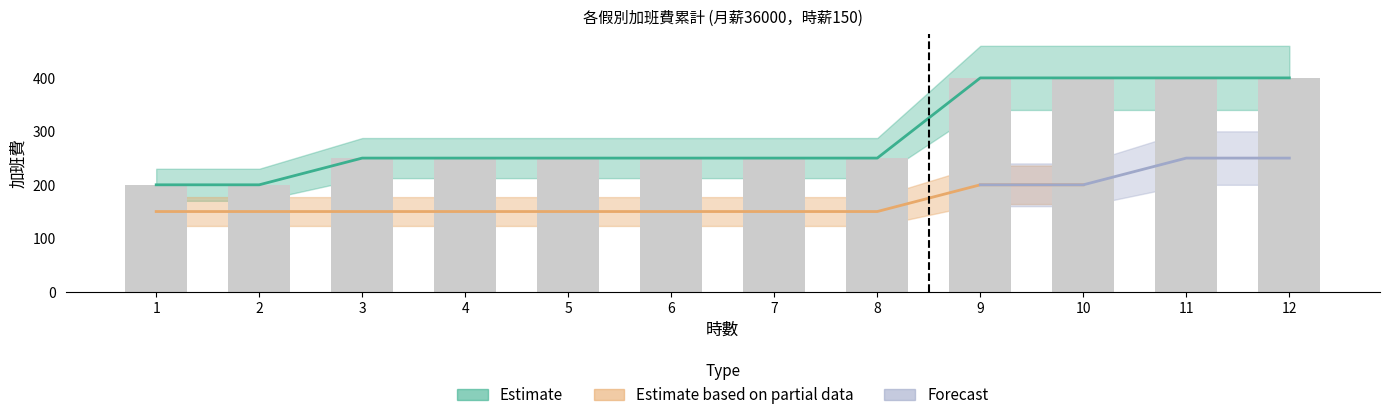

Count the number of categories in the chart.

12